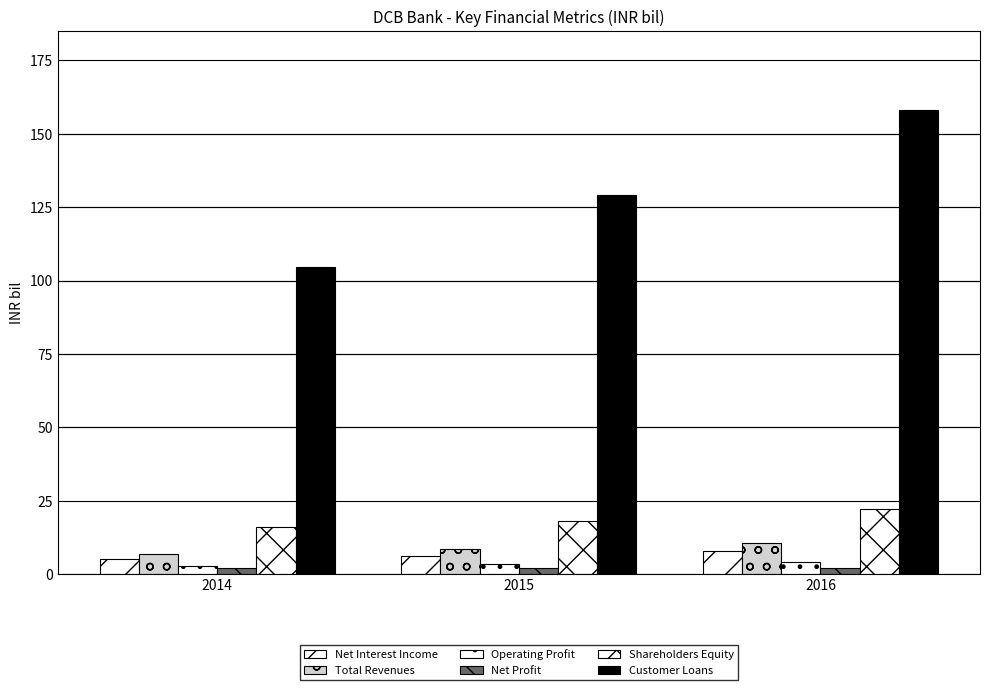

How many bars are there in each group?

6